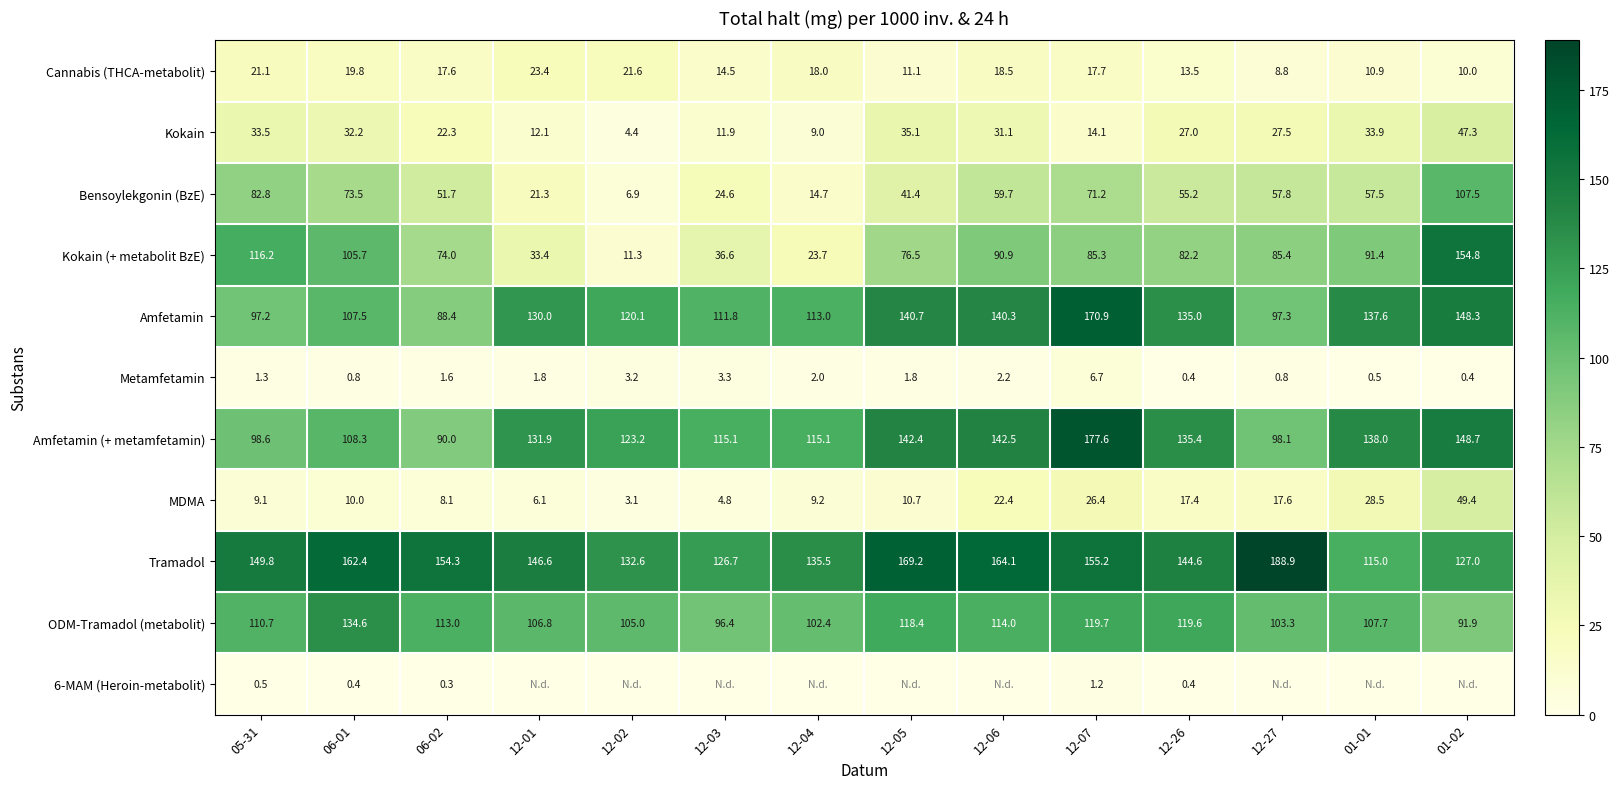

Is the value of Amfetamin at 06-02 greater than the value of Kokain (+ metabolit BzE) at 12-26?

Yes